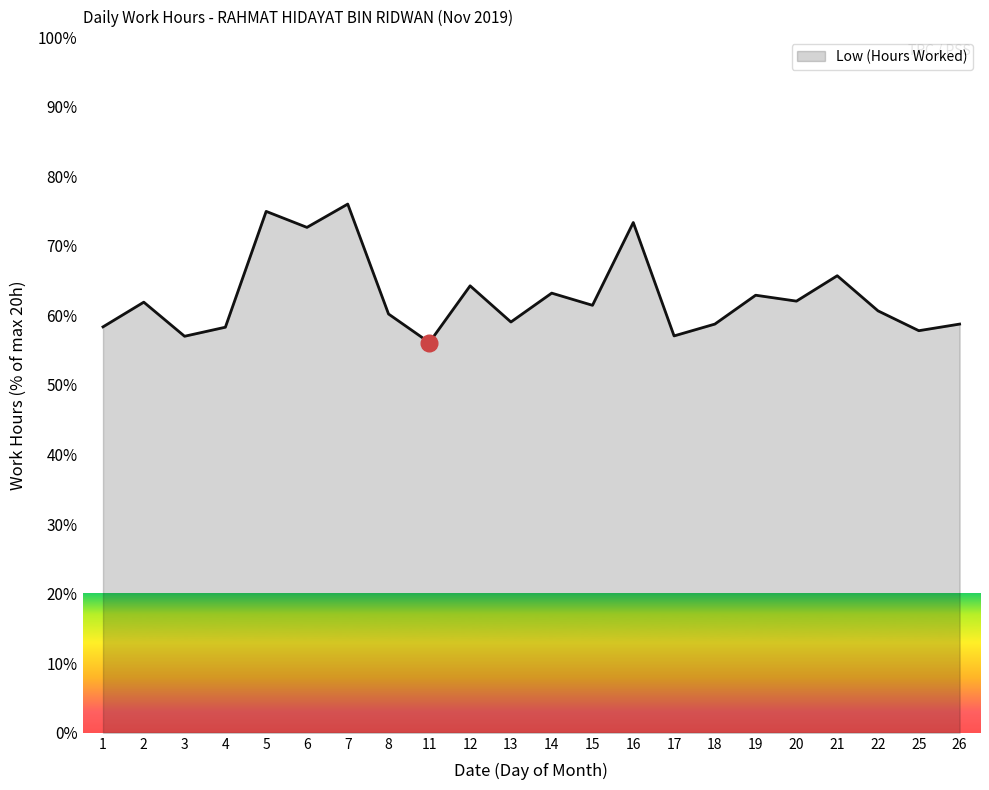

The chart shows a value of 34.1 at 4. True or false?

False